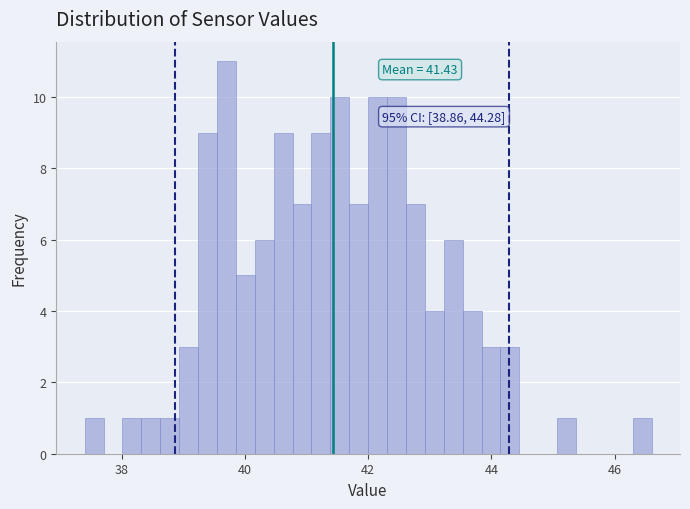

Around what value on the x-axis is the tallest bar? Give the approximate position of its centre, as read against the axis.

39.8